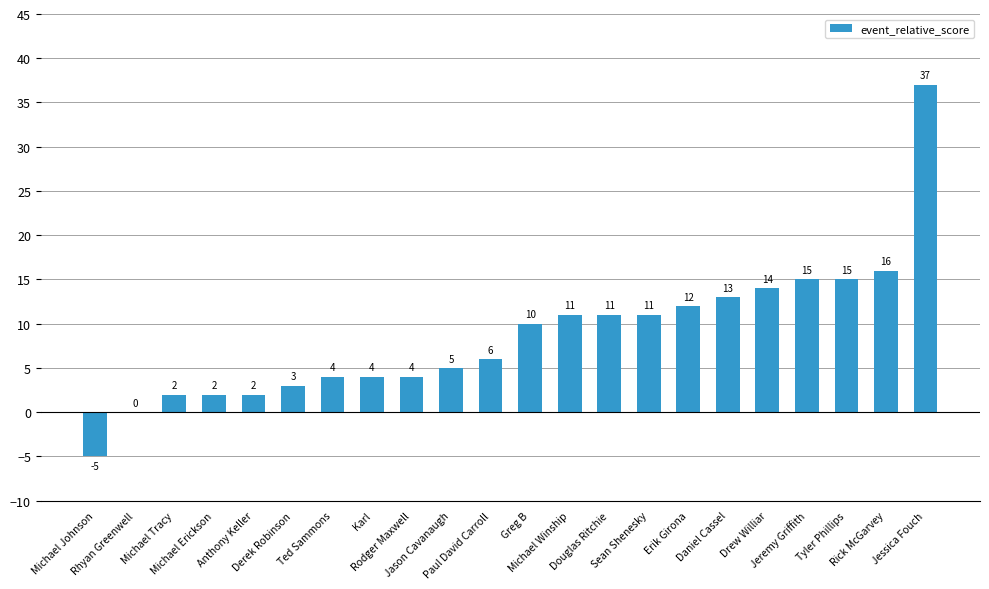

Between Karl and Paul David Carroll, which is larger?

Paul David Carroll